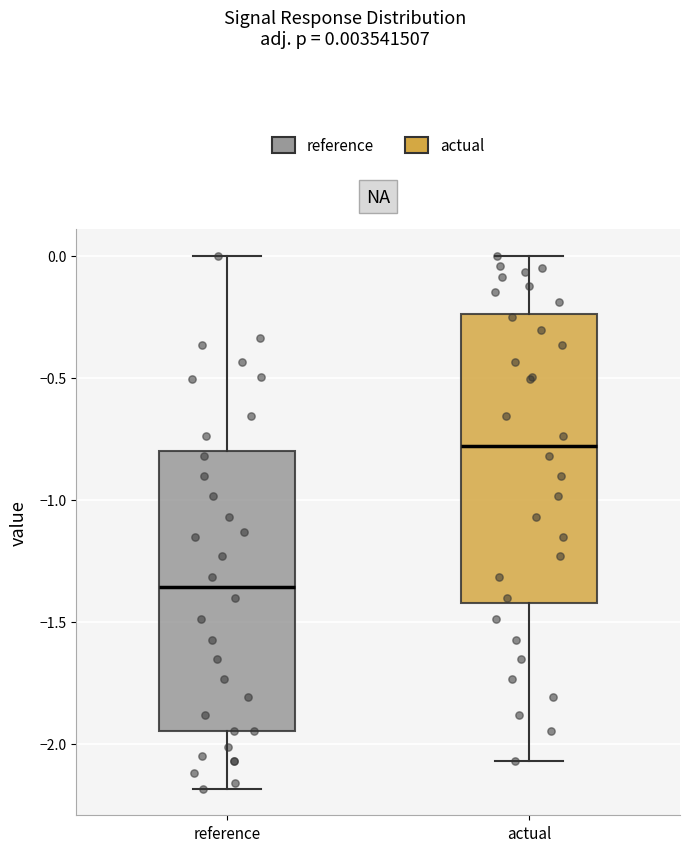

Where is the upper edge of the box for reference on the y-axis? The values are not printed on the chart, so give them approximately, as read against the axis.

-0.80